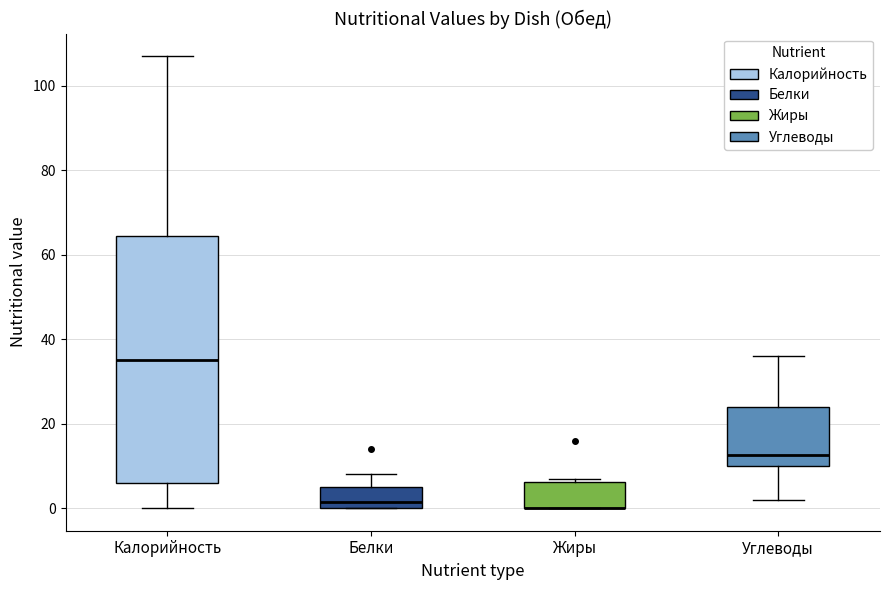

Where is the upper edge of the box for Белки on the y-axis? The values are not printed on the chart, so give them approximately, as read against the axis.

6